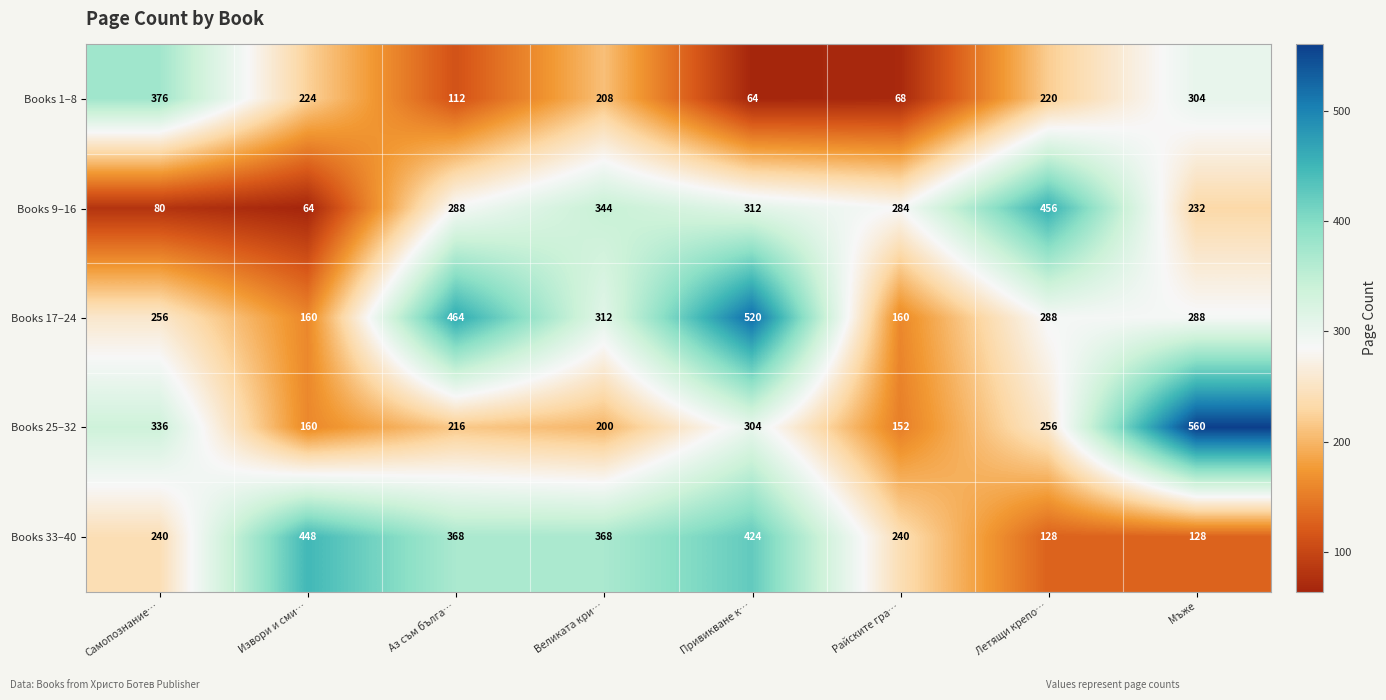

What is the minimum value shown in the chart?

64